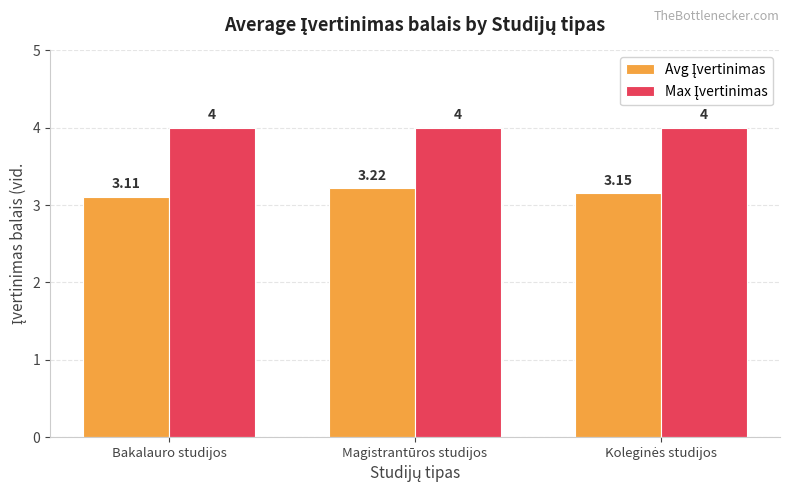

At how many categories does at least one series exceed 3?

3